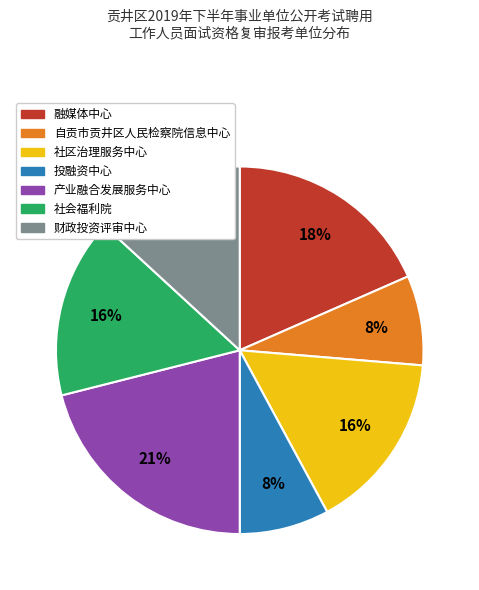

Is it true that 自贡市贡井区人民检察院信息中心 is 2% of the pie?

False